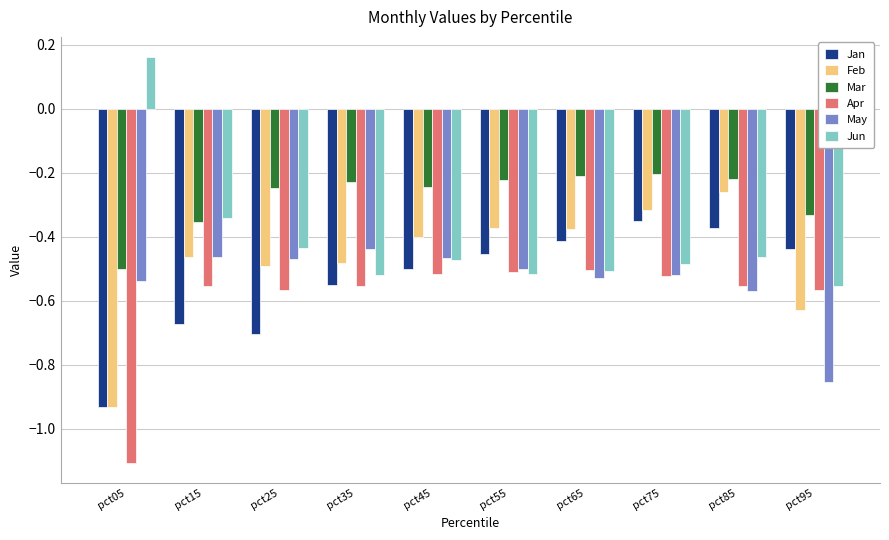

True or false: Apr has a value of -0.7 at pct15.

False